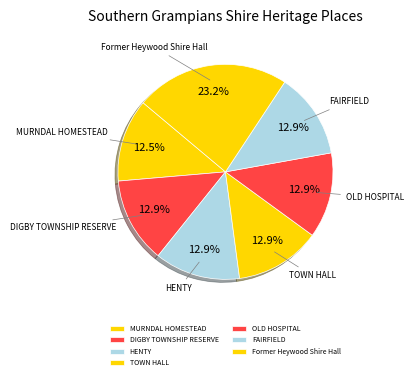

To the nearest percent, what portion does TOWN HALL represent?

13%